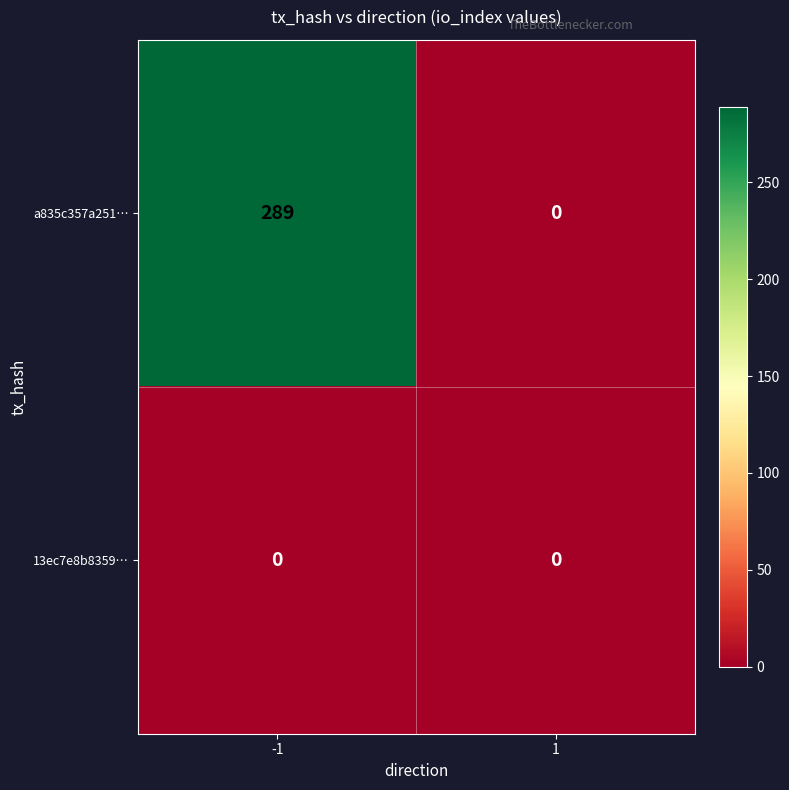

Reading right to left, list all the values displayed in this chart.

a835c357a251…: 0	289
13ec7e8b8359…: 0	0